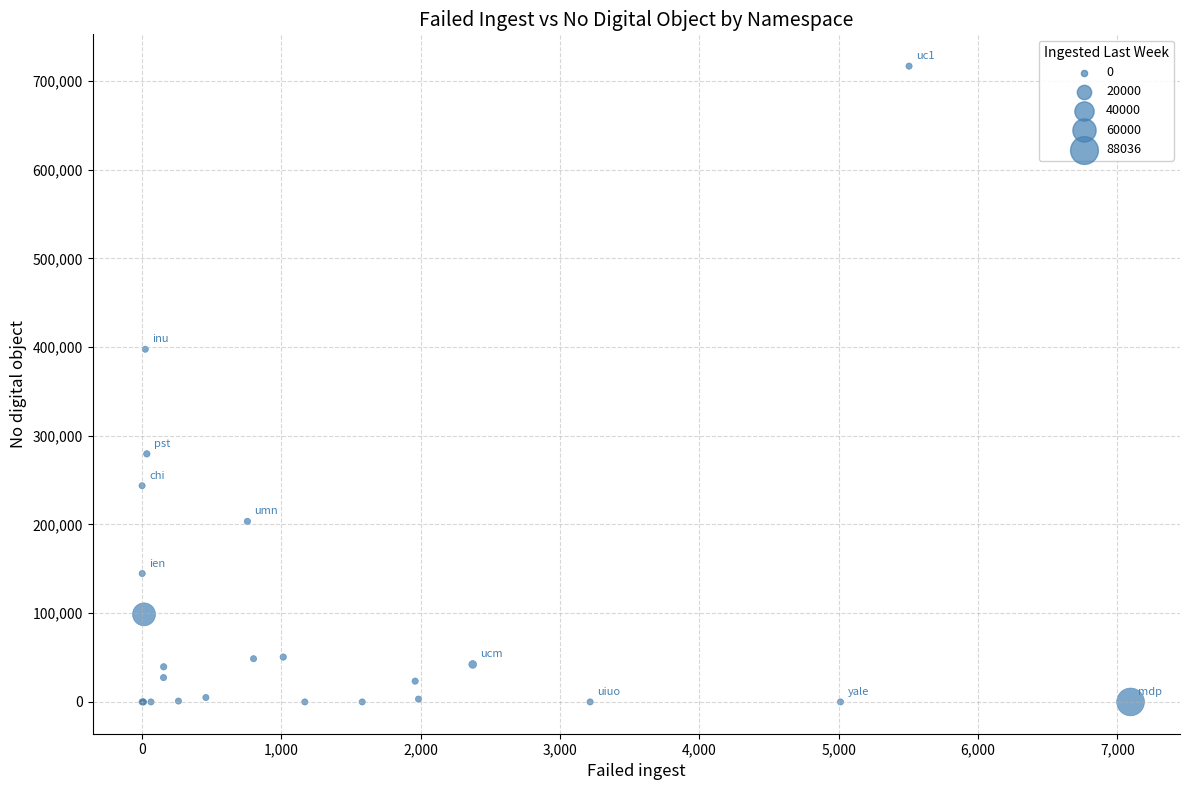

What Y value in the scatter plot is closest to 358300?

397526